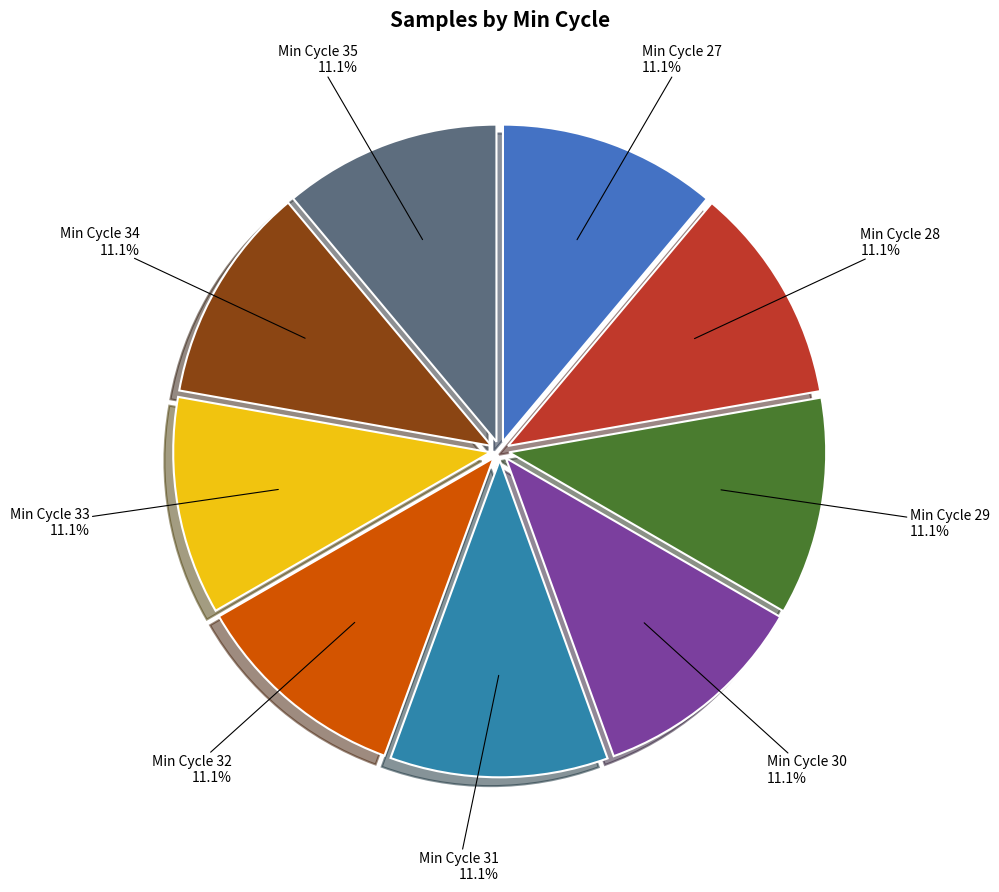

Is there a majority slice in this chart?

No